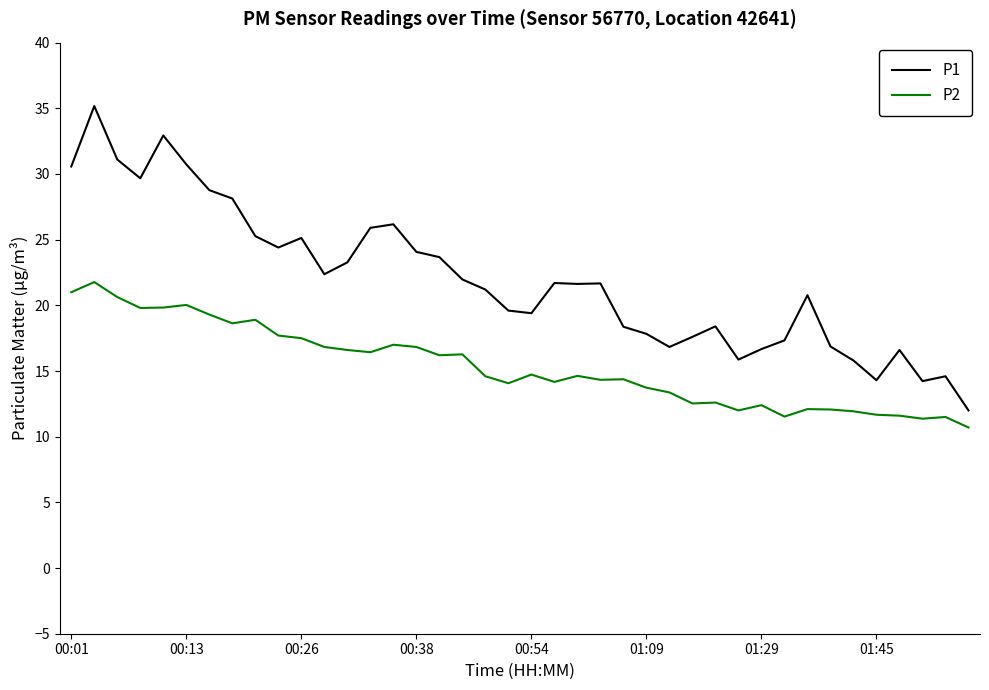

What is the lowest value of the P1 series?

12.0